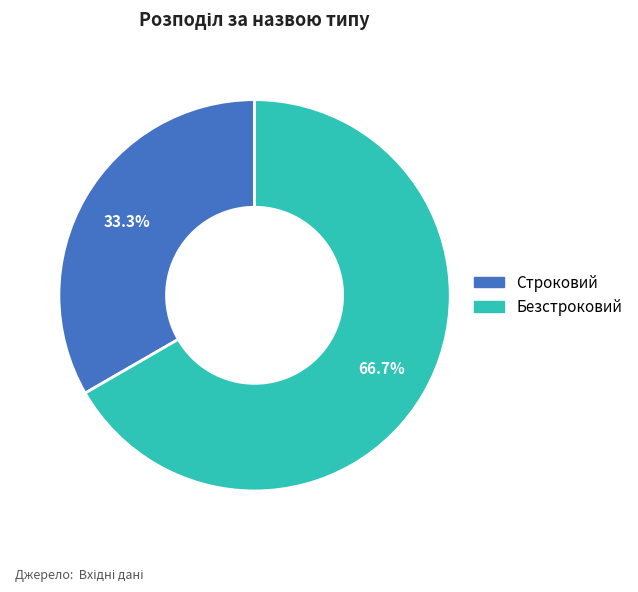

Is it true that Безстроковий is 61% of the pie?

False